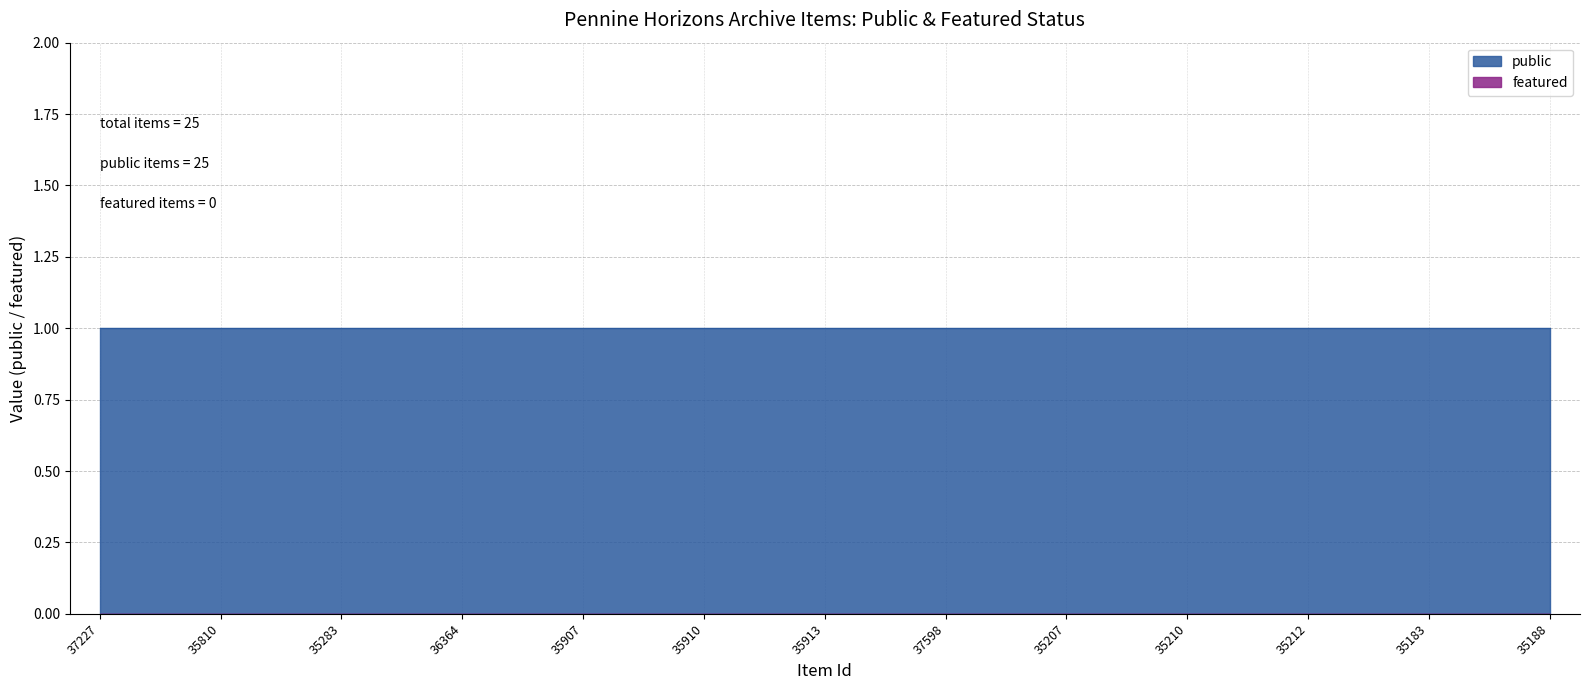

What is the maximum value for public?

1